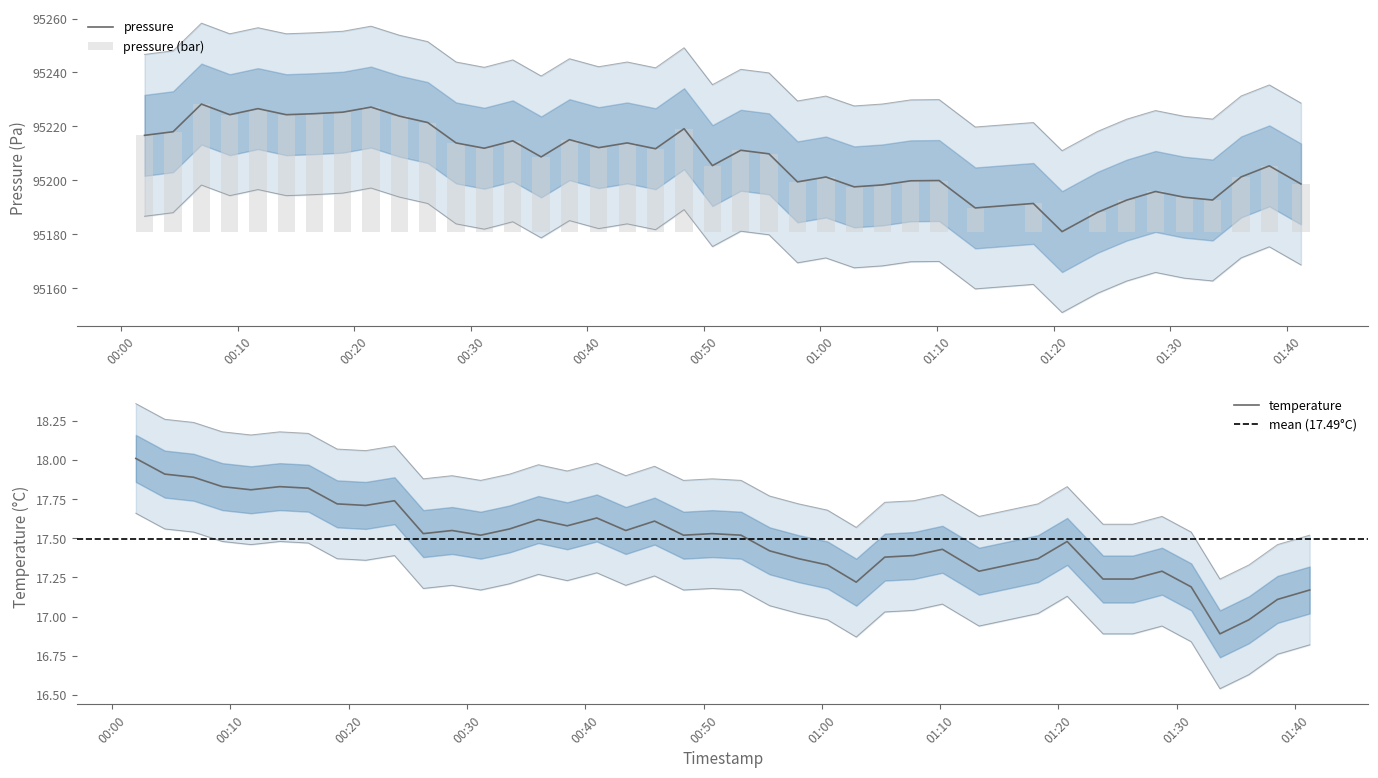

List the series in order of their overall mean, lowest first.

temperature, pressure